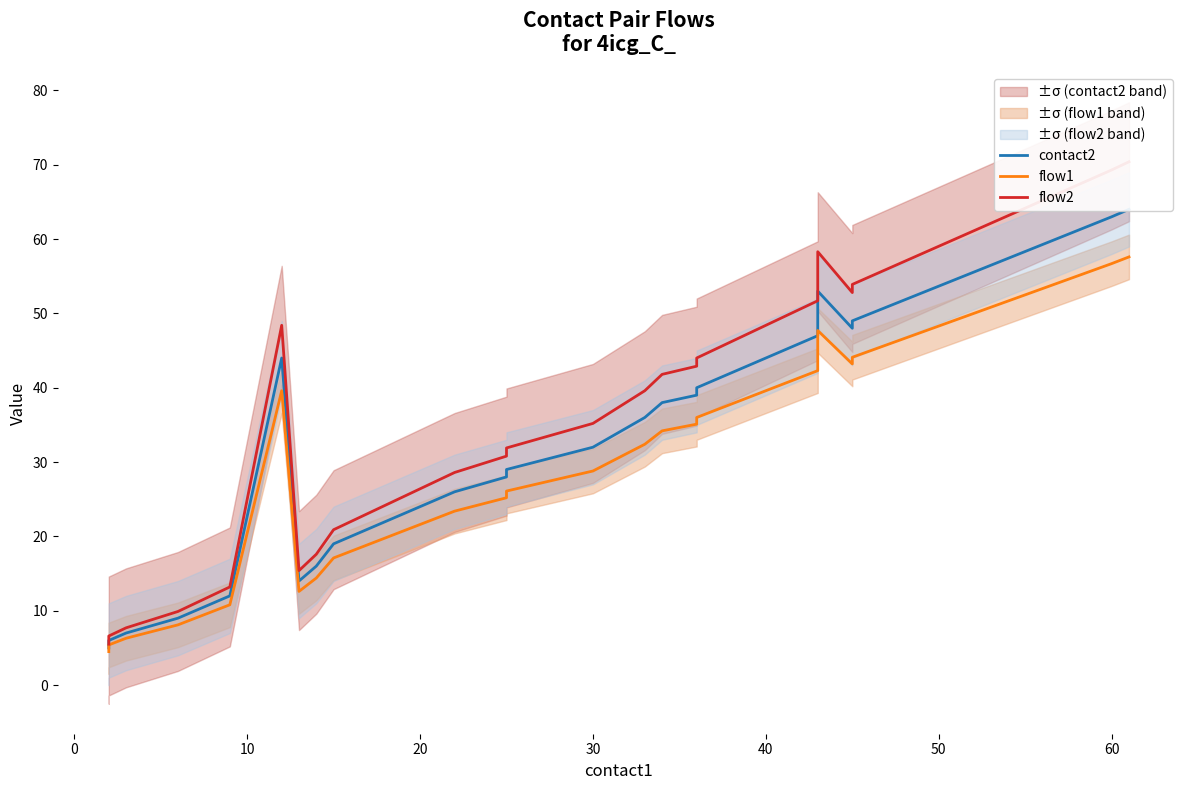

What is the average value of the flow1 series?

28.3